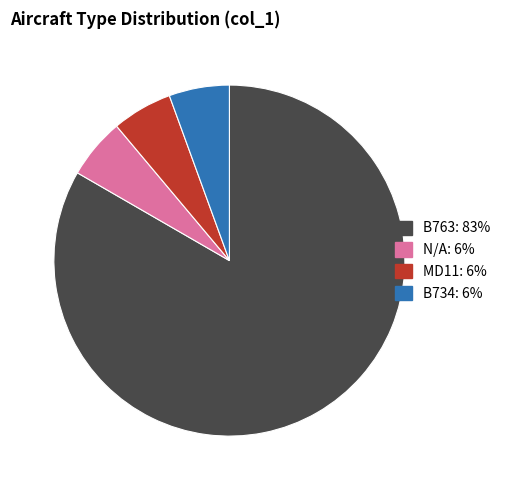

Is there a majority slice in this chart?

Yes